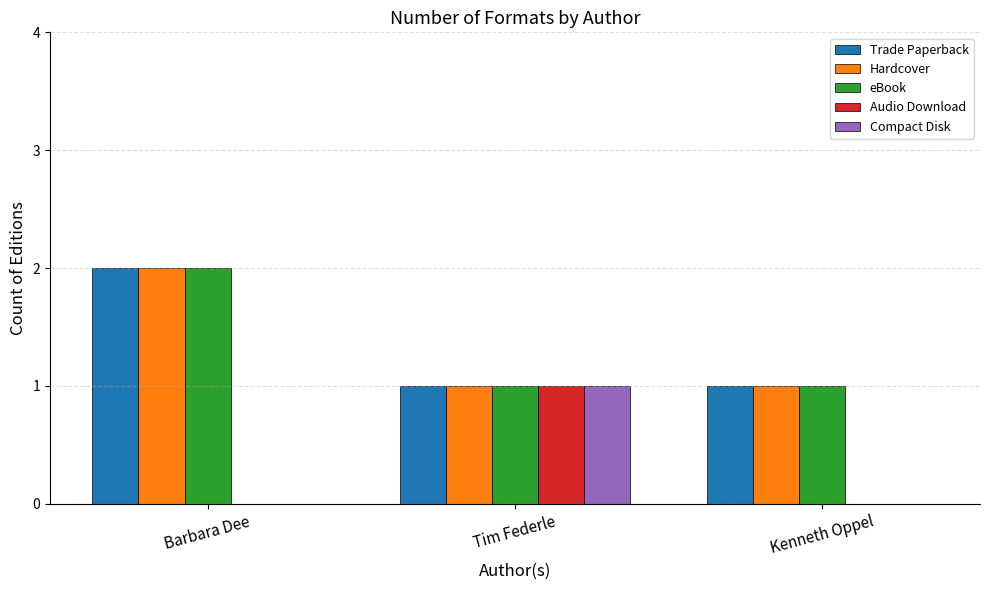

Reading left to right, what are all the values shown in this chart?

Trade Paperback: 2	1	1
Hardcover: 2	1	1
eBook: 2	1	1
Audio Download: 0	1	0
Compact Disk: 0	1	0